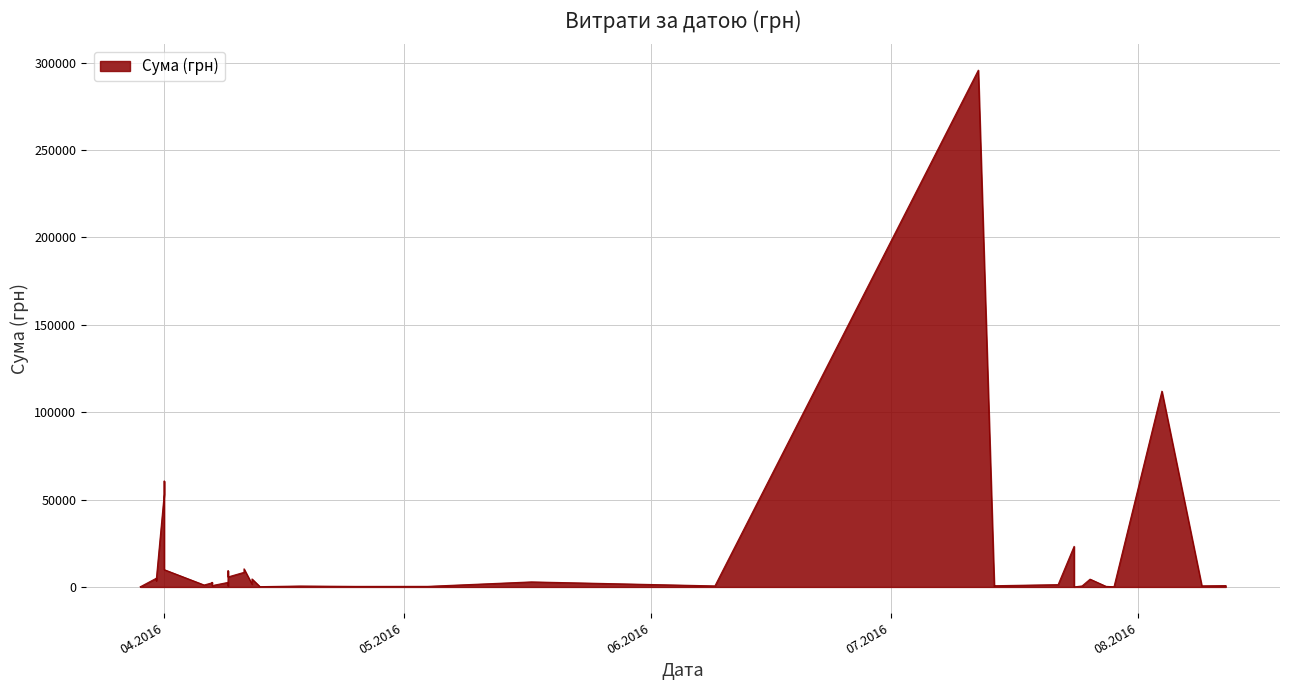

How many distinct data groups are displayed?

1